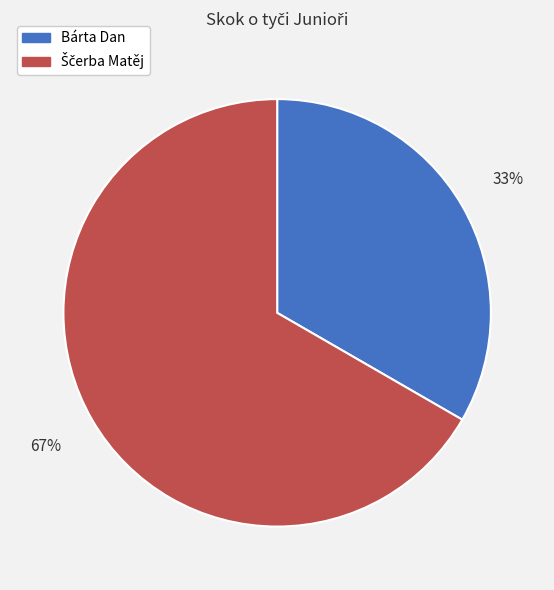

Count the number of slices in the pie.

2